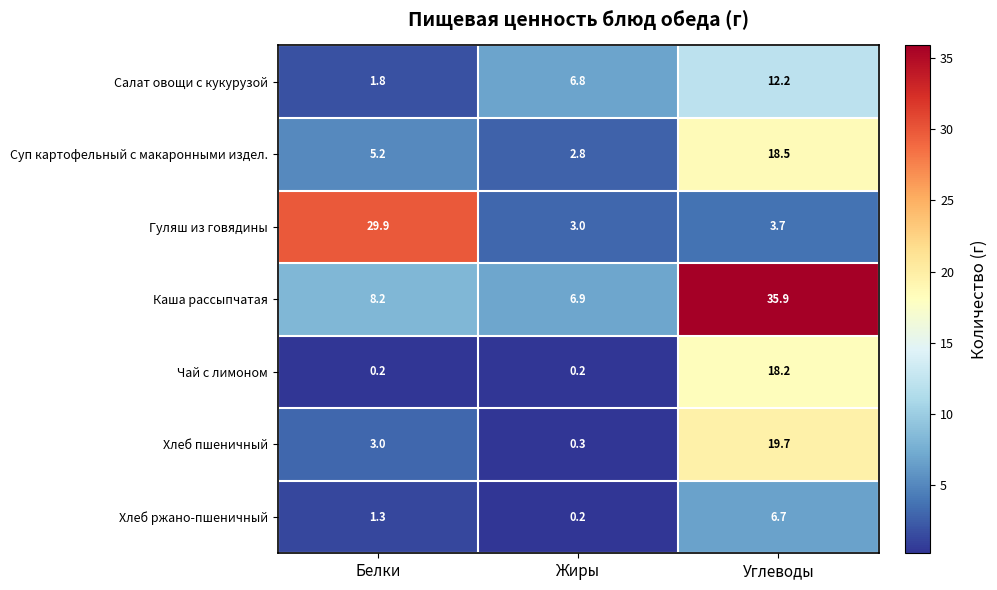

Rank the series by their maximum value, from highest to lowest.

Каша рассыпчатая, Гуляш из говядины, Хлеб пшеничный, Суп картофельный с макаронными издел., Чай с лимоном, Салат овощи с кукурузой, Хлеб ржано-пшеничный